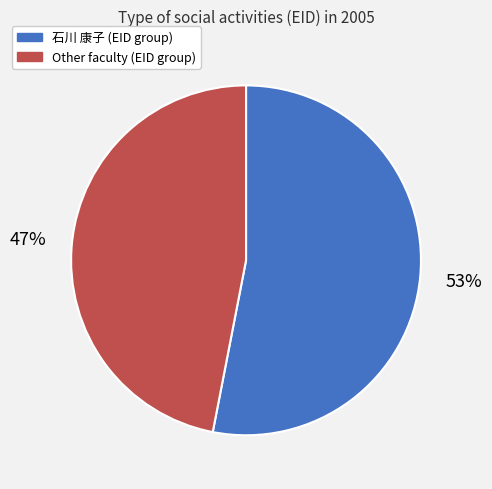

Which category accounts for the majority?

石川 康子 (EID group)